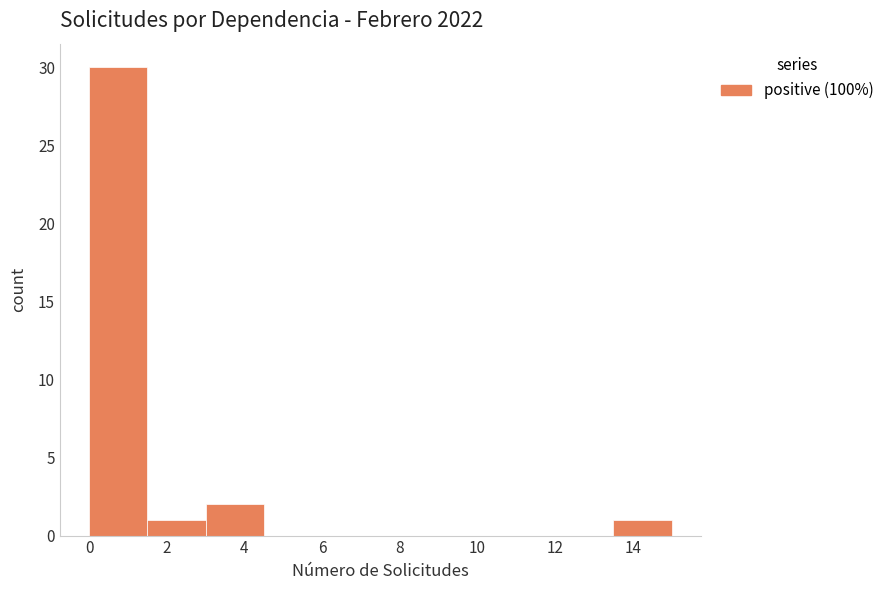

How tall is the bar that spans 13.5 to 15.0 on the x-axis? Neither the bar edges nor the heights are printed on the chart, so give them approximately, as read against the axes.

1